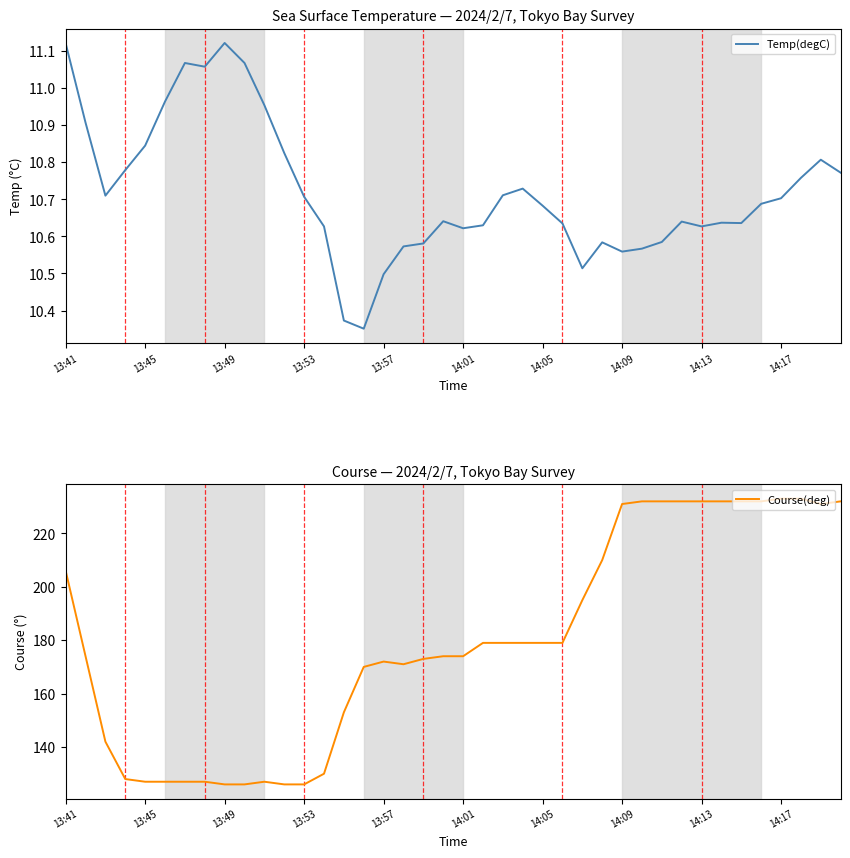

What is the lowest value of the Course(deg) series?

126